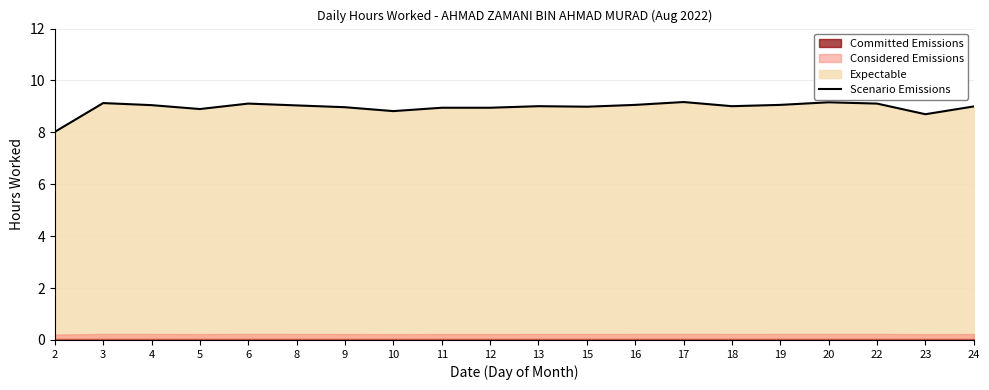

What is the value of the 3rd point from the left?

9.1